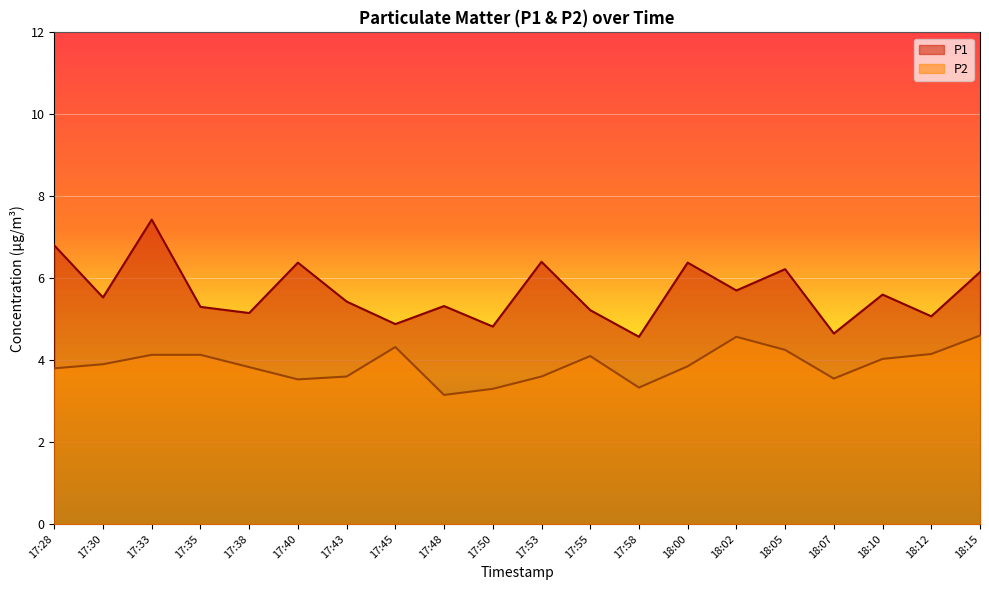

How many data points in P1 are above 5?

16